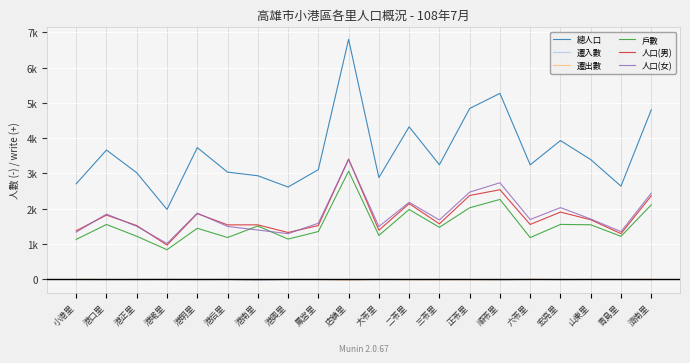

What are all the series names shown in the legend?

總人口, 遷入數, 遷出數, 戶數, 人口(男), 人口(女)